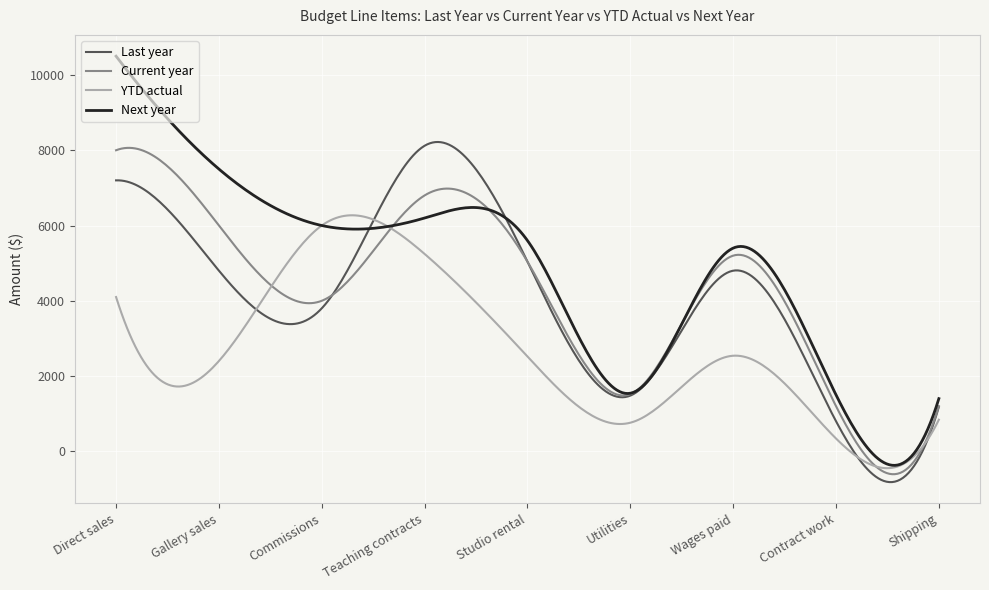

Which series has the largest total across all categories?

Next year